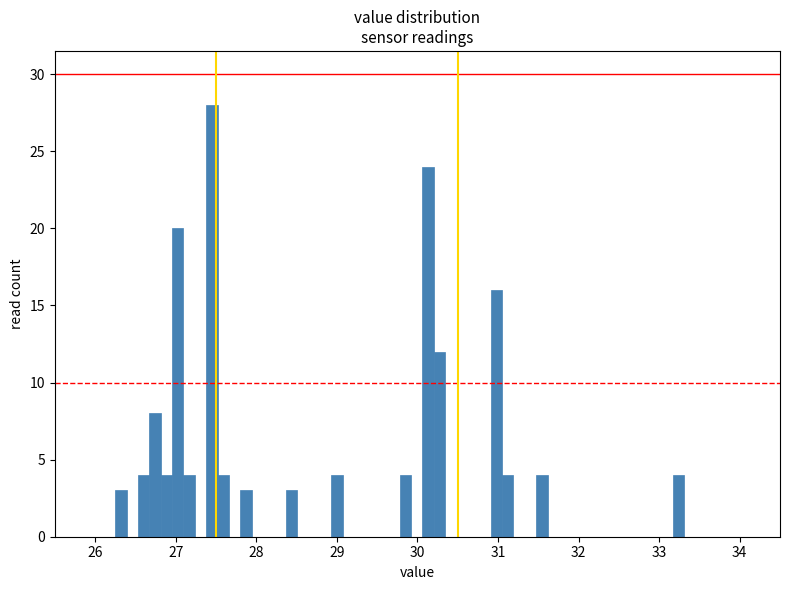

Around what value on the x-axis is the tallest bar? Give the approximate position of its centre, as read against the axis.

27.5